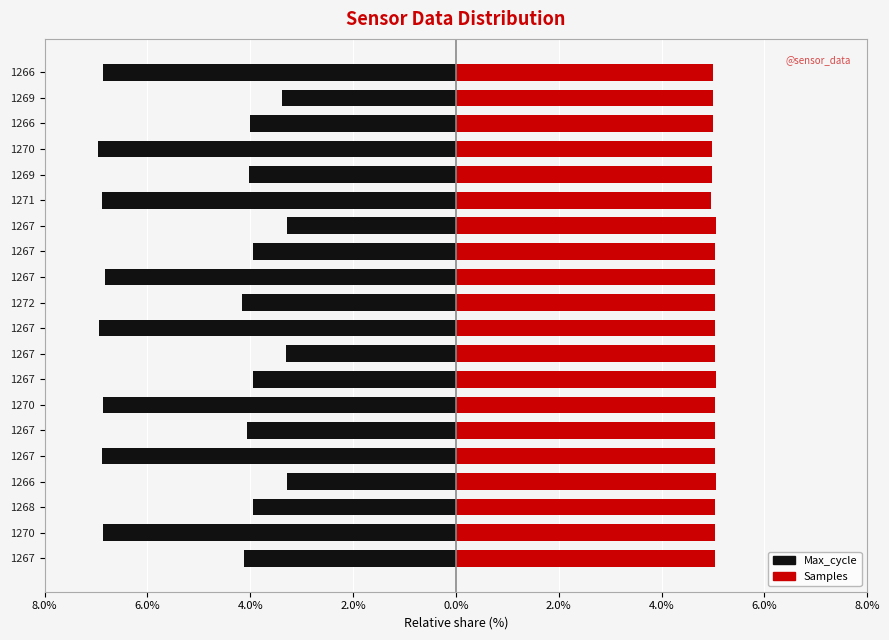

What is the average value of the Max_cycle series?

-5.0